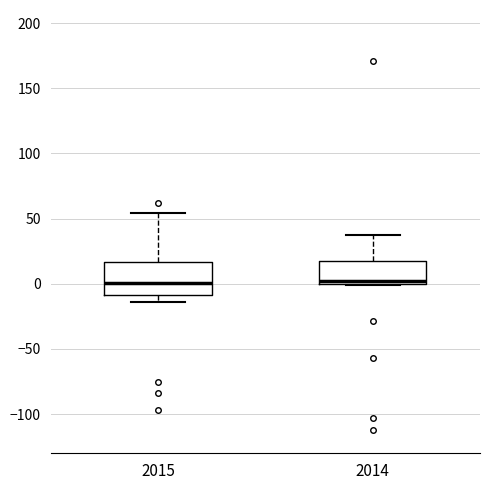

Where does the median line of the box at x = 2015 sit on the y-axis? The values are not printed on the chart, so give them approximately, as read against the axis.

0